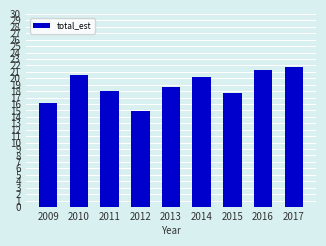

Reading left to right, list all the values displayed in this chart.

16.2	20.5	18.0	14.9	18.6	20.3	17.7	21.3	21.8